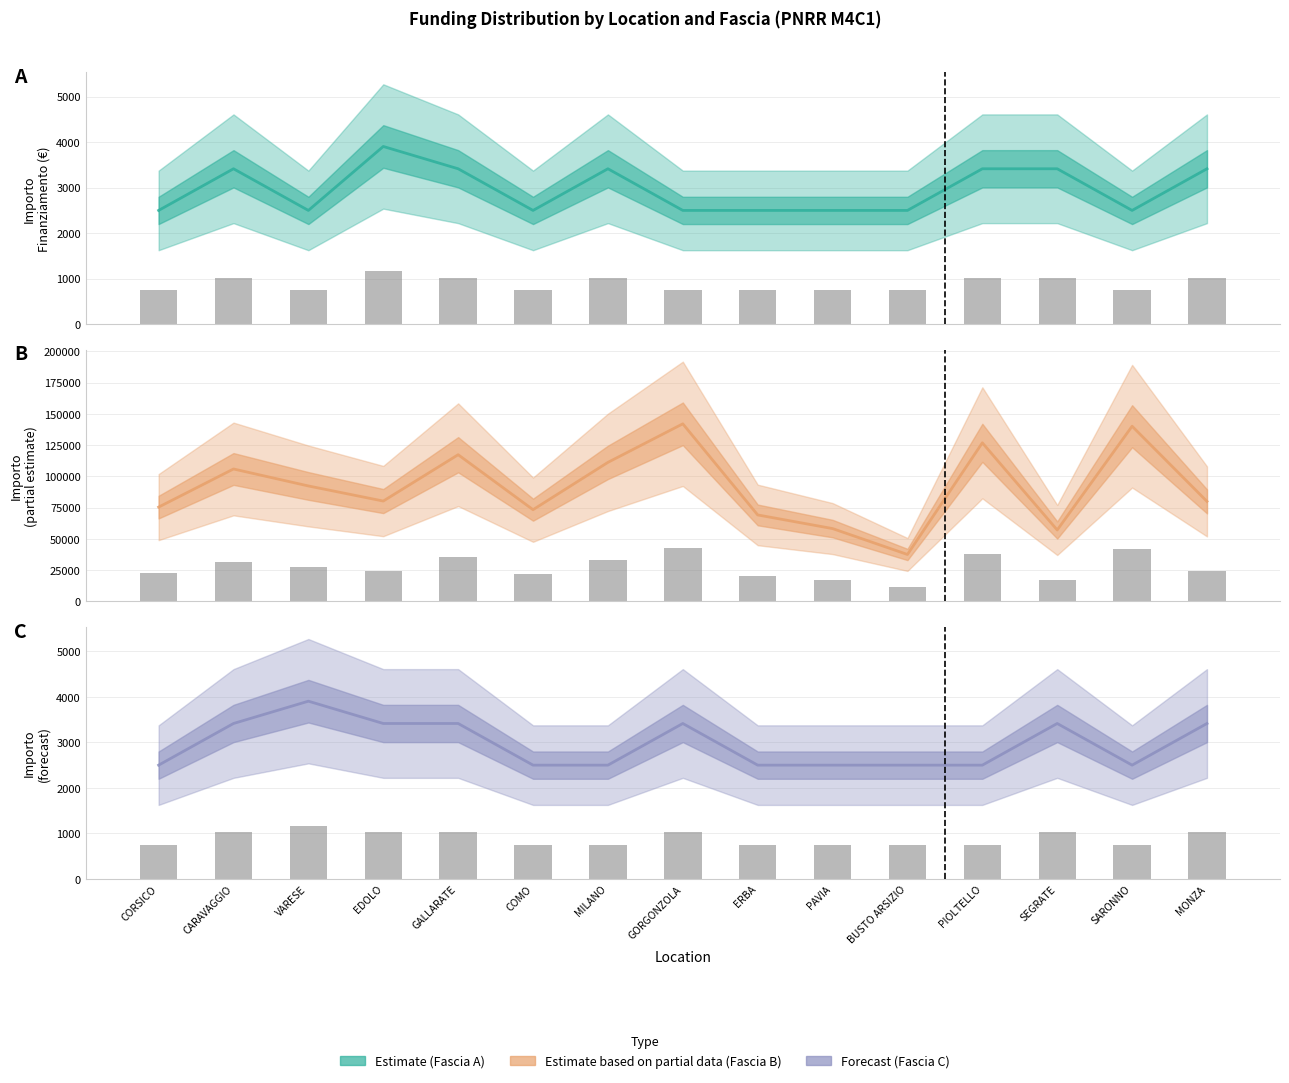

Reading left to right, list all the values displayed in this chart.

Fascia A: CORSICO=2498.0	CARAVAGGIO=3413.0	VARESE=2498.0	EDOLO=3903.0	GALLARATE=3413.0	COMO=2498.0	MILANO=3413.0	GORGONZOLA=2498.0	ERBA=2498.0	PAVIA=2498.0	BUSTO ARSIZIO=2498.0	PIOLTELLO=3413.0	SEGRATE=3413.0	SARONNO=2498.0	MONZA=3413.0
Fascia A observed: CORSICO=749.4	CARAVAGGIO=1023.9	VARESE=749.4	EDOLO=1170.9	GALLARATE=1023.9	COMO=749.4	MILANO=1023.9	GORGONZOLA=749.4	ERBA=749.4	PAVIA=749.4	BUSTO ARSIZIO=749.4	PIOLTELLO=1023.9	SEGRATE=1023.9	SARONNO=749.4	MONZA=1023.9
Fascia B: CORSICO=75442.6	CARAVAGGIO=105915.0	VARESE=92341.9	EDOLO=80270.1	GALLARATE=117311.1	COMO=73375.7	MILANO=111198.7	GORGONZOLA=142004.3	ERBA=69180.1	PAVIA=58273.5	BUSTO ARSIZIO=37577.6	PIOLTELLO=126823.9	SEGRATE=57143.9	SARONNO=140087.5	MONZA=80000.0
Fascia B observed: CORSICO=22632.8	CARAVAGGIO=31774.5	VARESE=27702.6	EDOLO=24081.0	GALLARATE=35193.3	COMO=22012.7	MILANO=33359.6	GORGONZOLA=42601.3	ERBA=20754.0	PAVIA=17482.1	BUSTO ARSIZIO=11273.3	PIOLTELLO=38047.2	SEGRATE=17143.2	SARONNO=42026.3	MONZA=24000.0
Fascia C: CORSICO=2498.0	CARAVAGGIO=3413.0	VARESE=3903.0	EDOLO=3413.0	GALLARATE=3413.0	COMO=2498.0	MILANO=2498.0	GORGONZOLA=3413.0	ERBA=2498.0	PAVIA=2498.0	BUSTO ARSIZIO=2498.0	PIOLTELLO=2498.0	SEGRATE=3413.0	SARONNO=2498.0	MONZA=3413.0
Fascia C observed: CORSICO=749.4	CARAVAGGIO=1023.9	VARESE=1170.9	EDOLO=1023.9	GALLARATE=1023.9	COMO=749.4	MILANO=749.4	GORGONZOLA=1023.9	ERBA=749.4	PAVIA=749.4	BUSTO ARSIZIO=749.4	PIOLTELLO=749.4	SEGRATE=1023.9	SARONNO=749.4	MONZA=1023.9